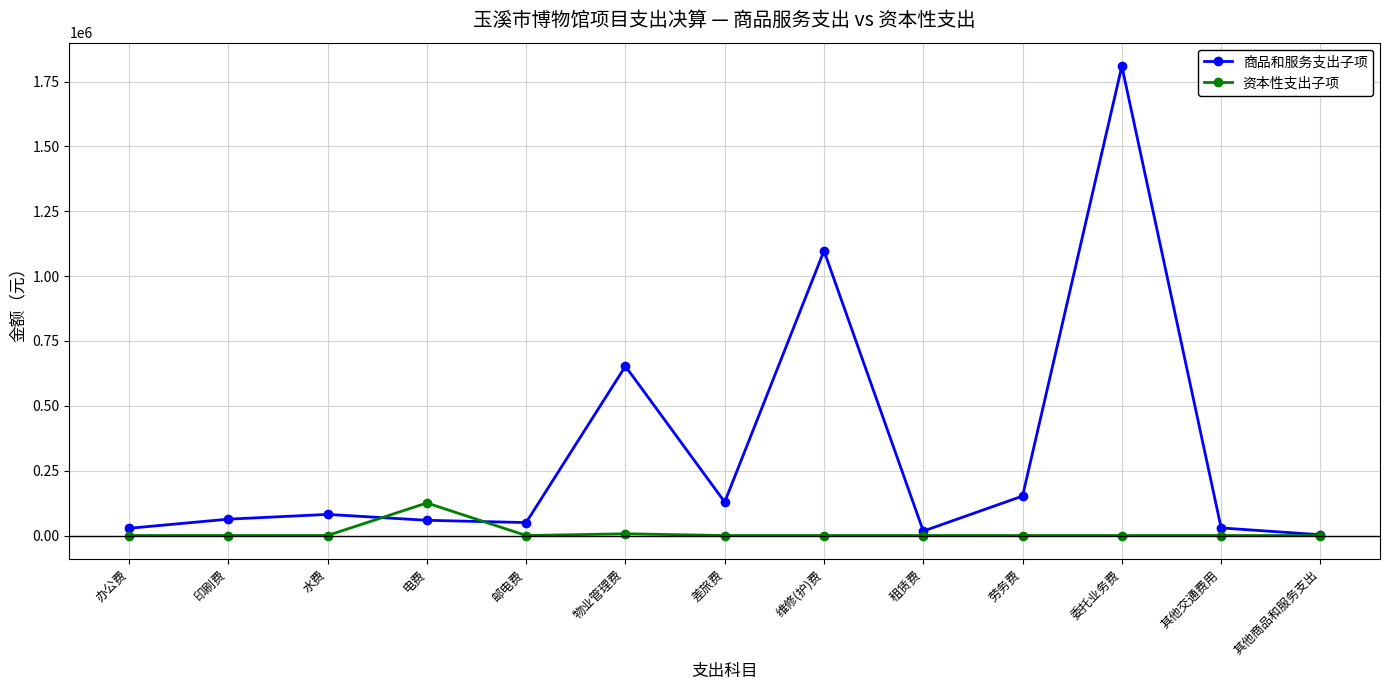

What is the difference between the second highest and minimum values in the 商品和服务支出子项 series?

1094564.3